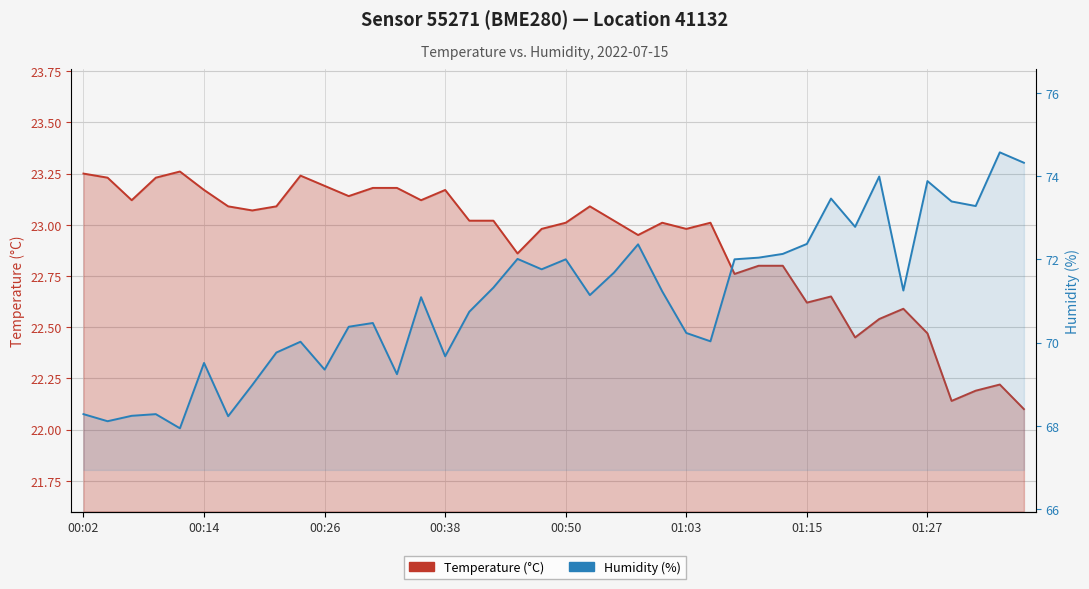

Is the value of Humidity (%) at 00:26 greater than the value of Temperature (°C) at 00:38?

Yes